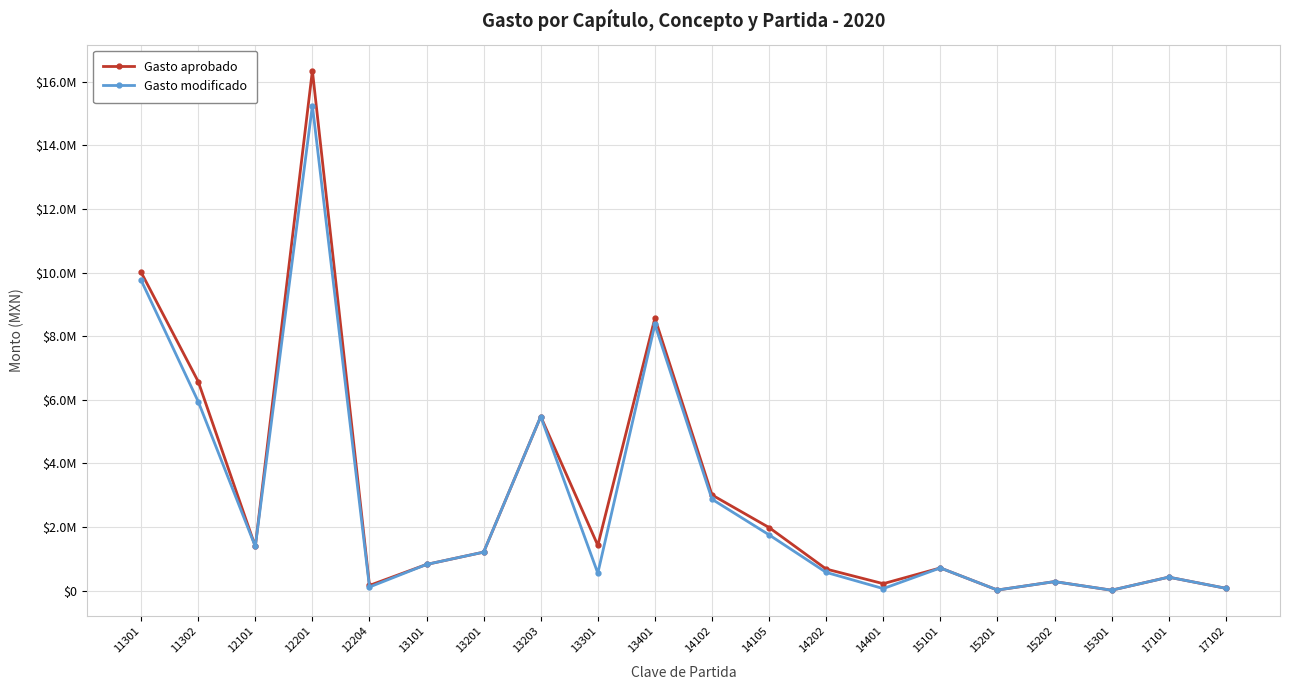

What is the value of the Gasto modificado point at the 6th from the left?

825000